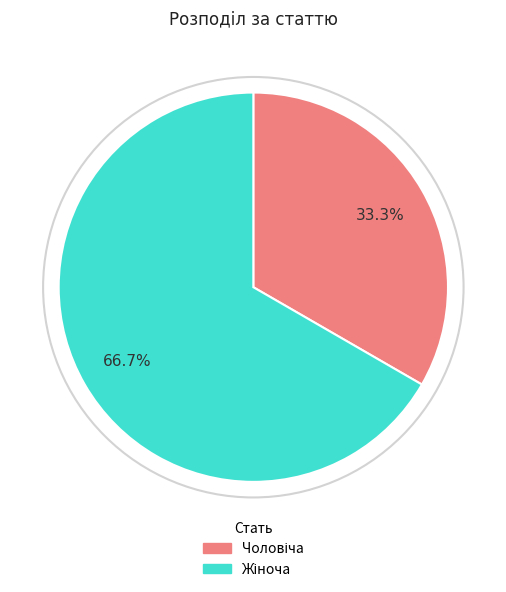

Count the number of slices in the pie.

2